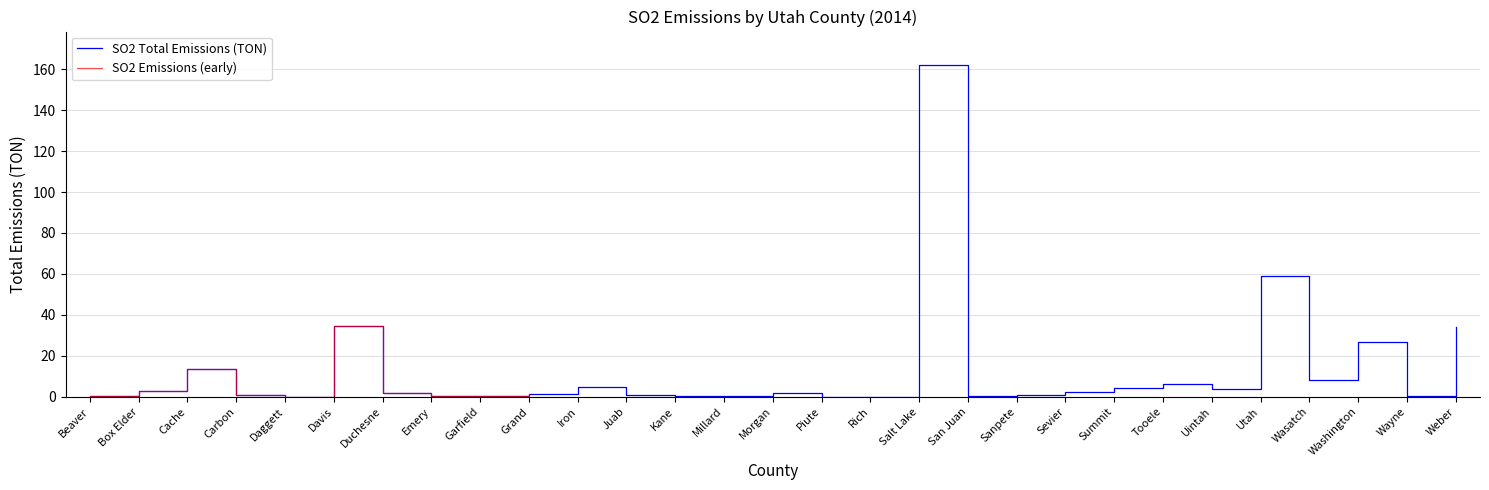

Where is the first local minimum?

Daggett